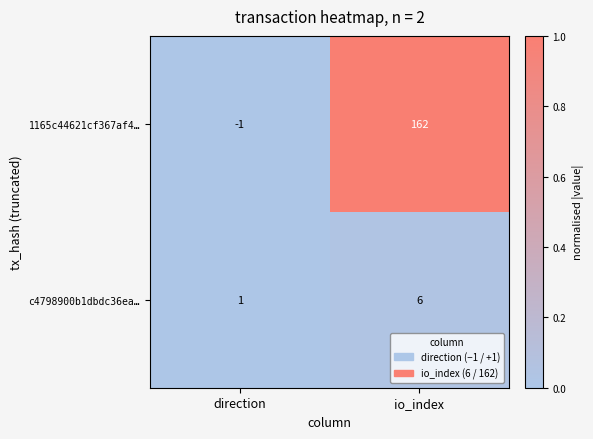

Which category has the highest value across all series?

io_index